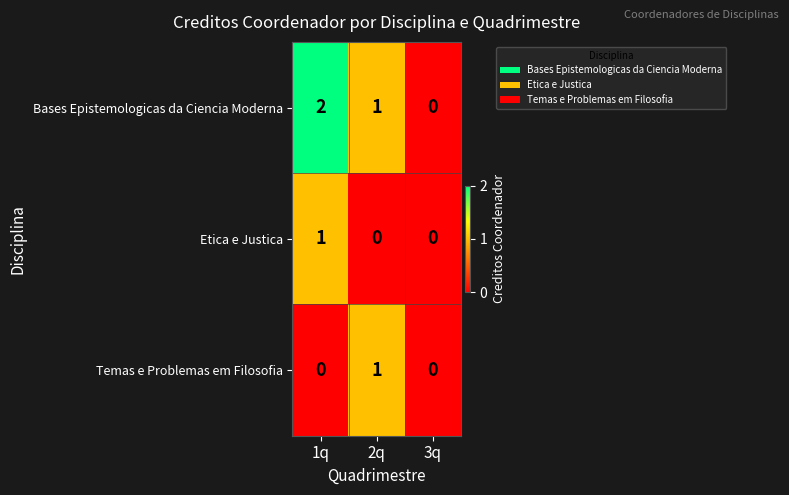

Count the number of categories in the chart.

3